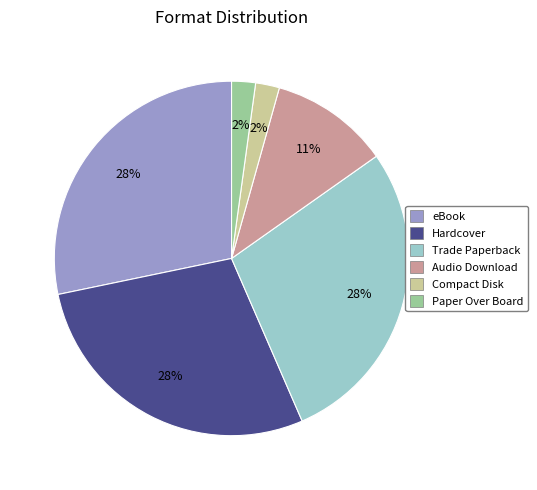

Is the sum of Hardcover and Trade Paperback greater than half?

Yes